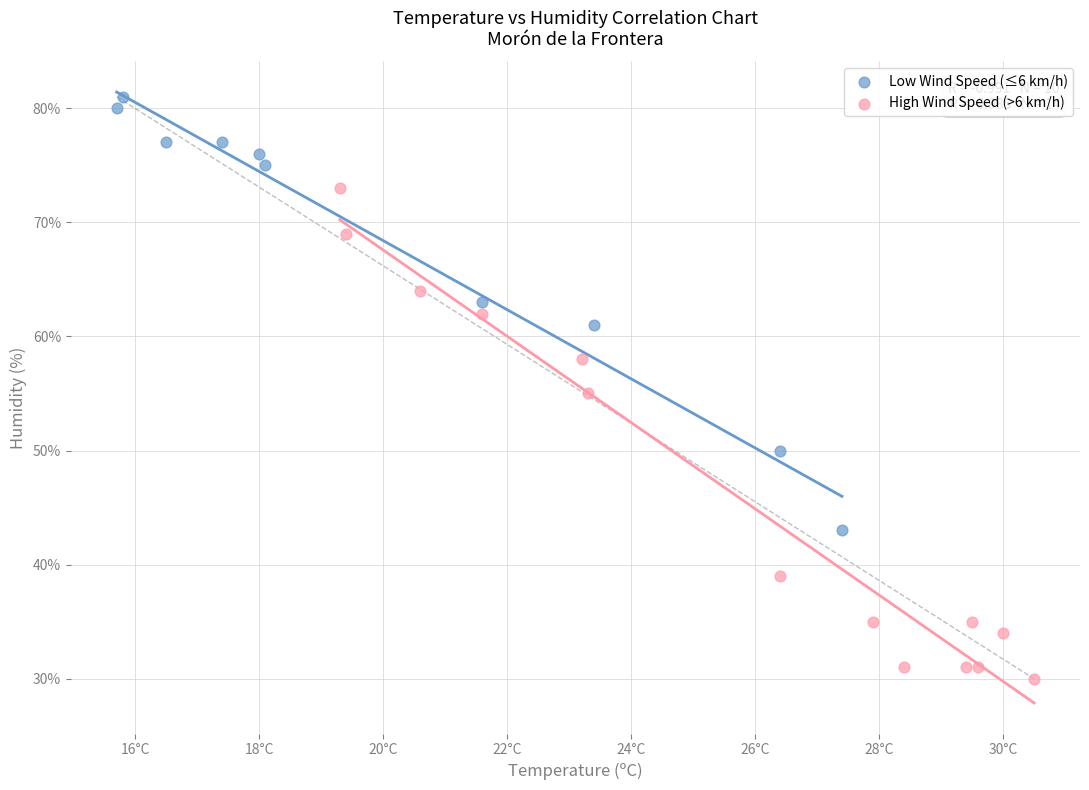

Which series reaches the maximum Y coordinate?

Low Wind Speed (≤6 km/h)